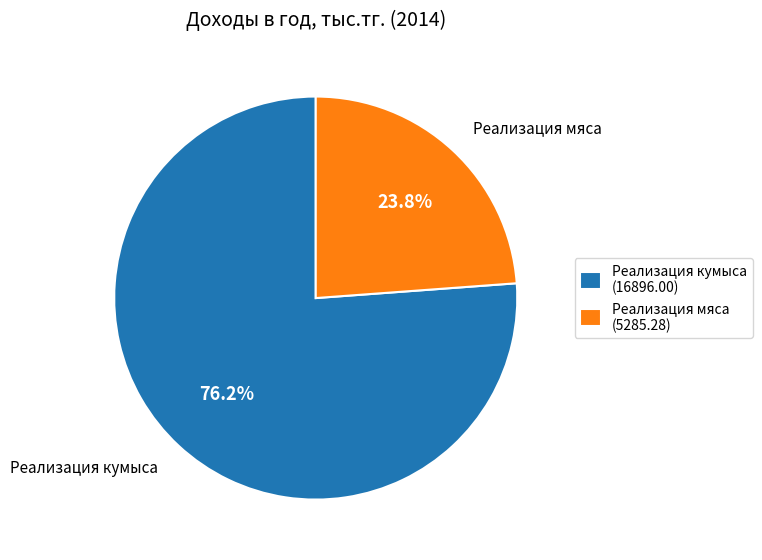

How many segments does this pie chart have?

2